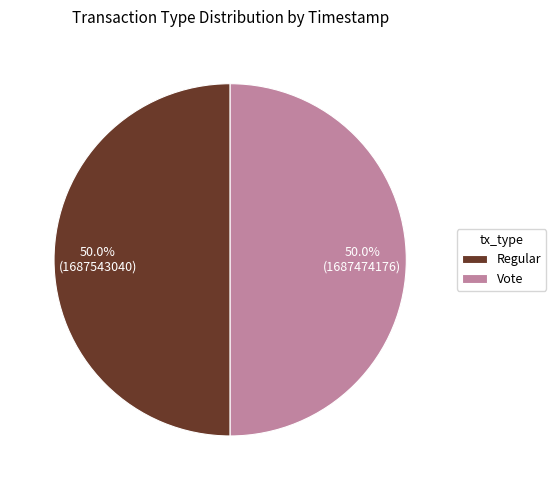

What is the ratio of the value at Vote to the value at Regular?

1.0